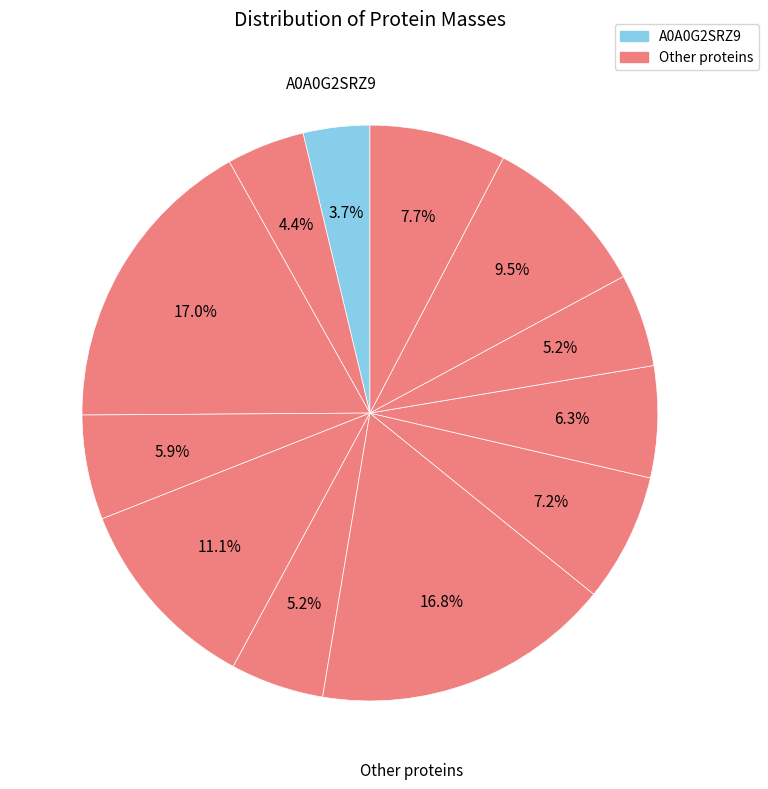

Which slice is the smallest?

A0A0G2SRZ9